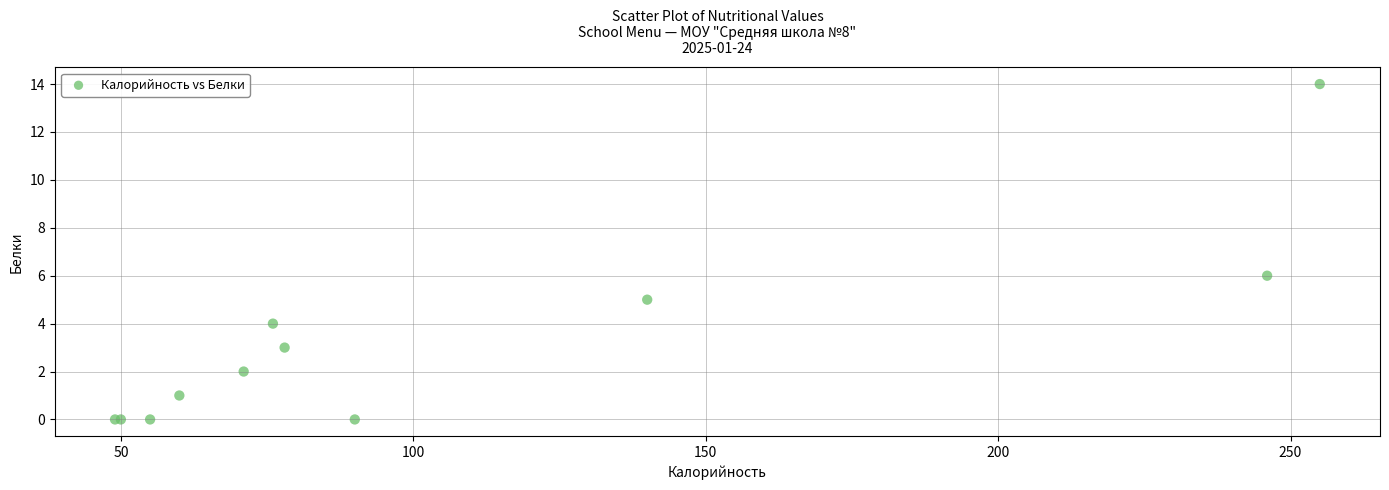

What Y value in the scatter plot is closest to 7?

6